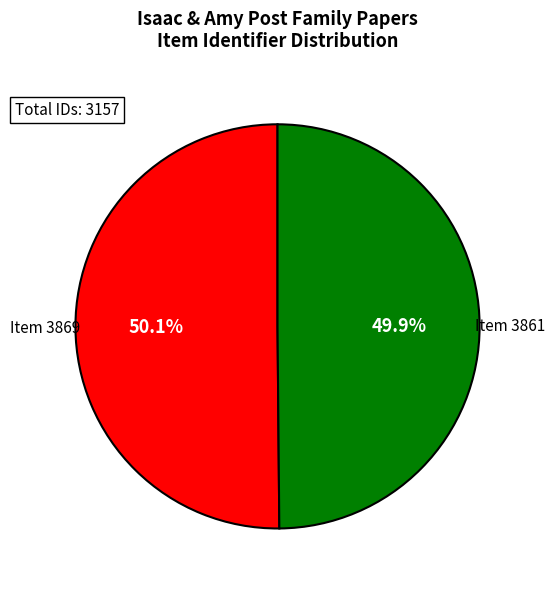

Does any single category account for the majority?

Yes